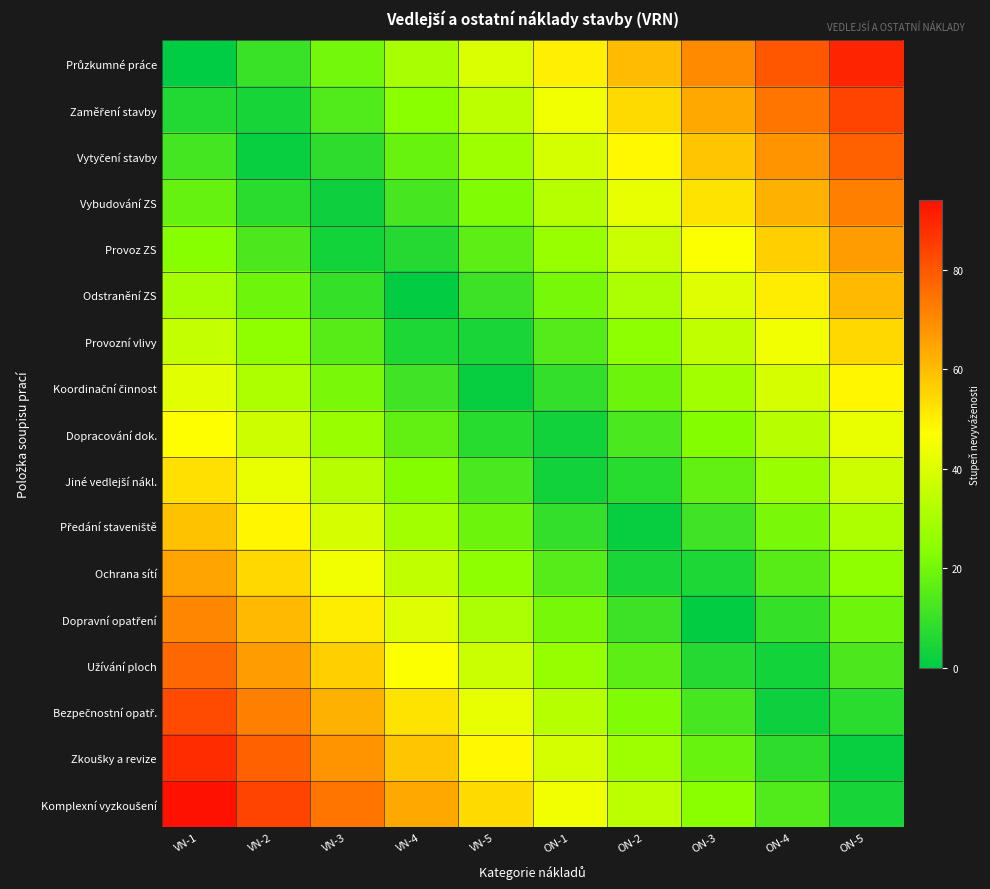

Between VN-3 and ON-1, which is larger?

ON-1